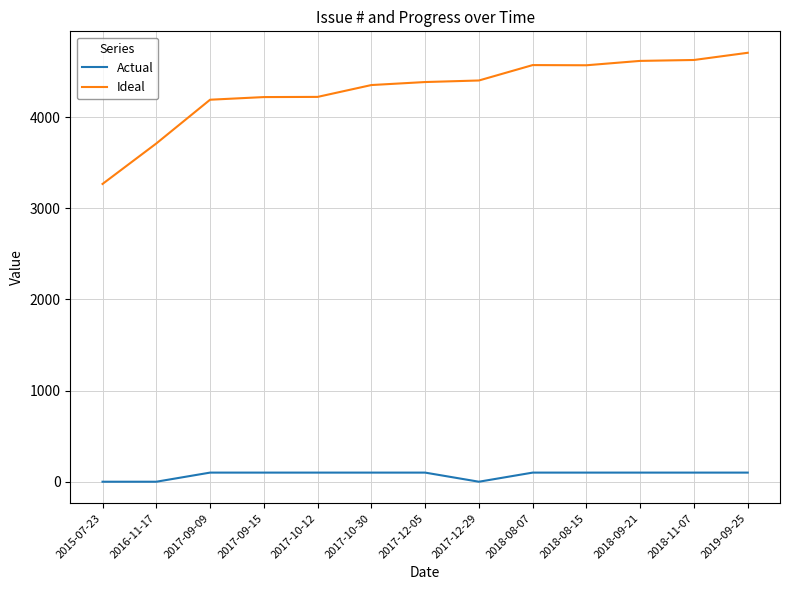

True or false: Actual and Ideal intersect in this chart.

False